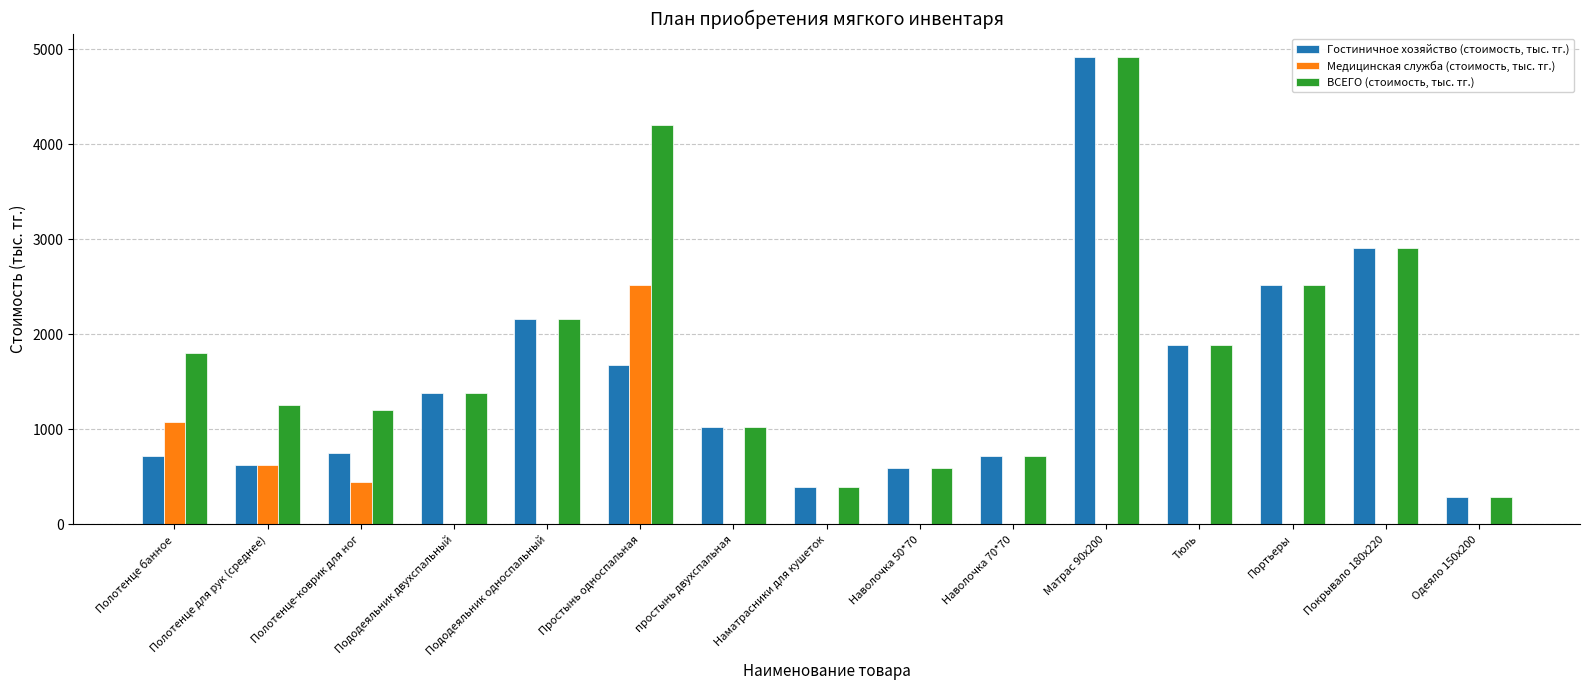

What is the sum of all ВСЕГО (стоимость, тыс. тг.) values?

27256.0